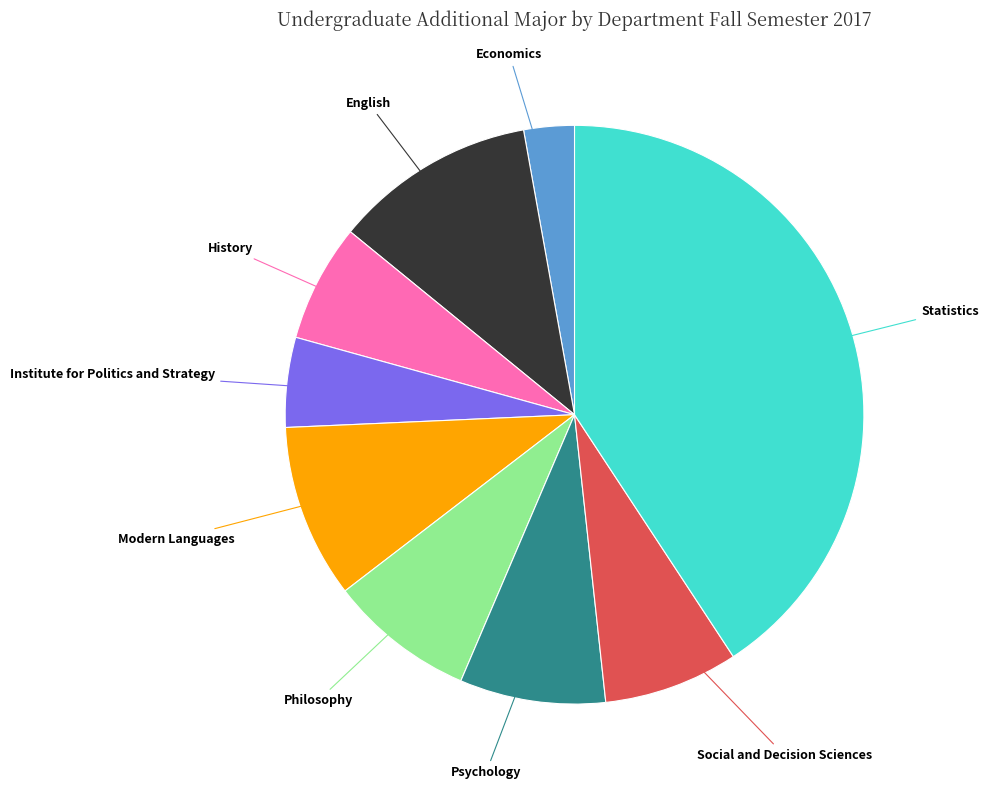

Which category has the smallest portion of the pie?

Economics